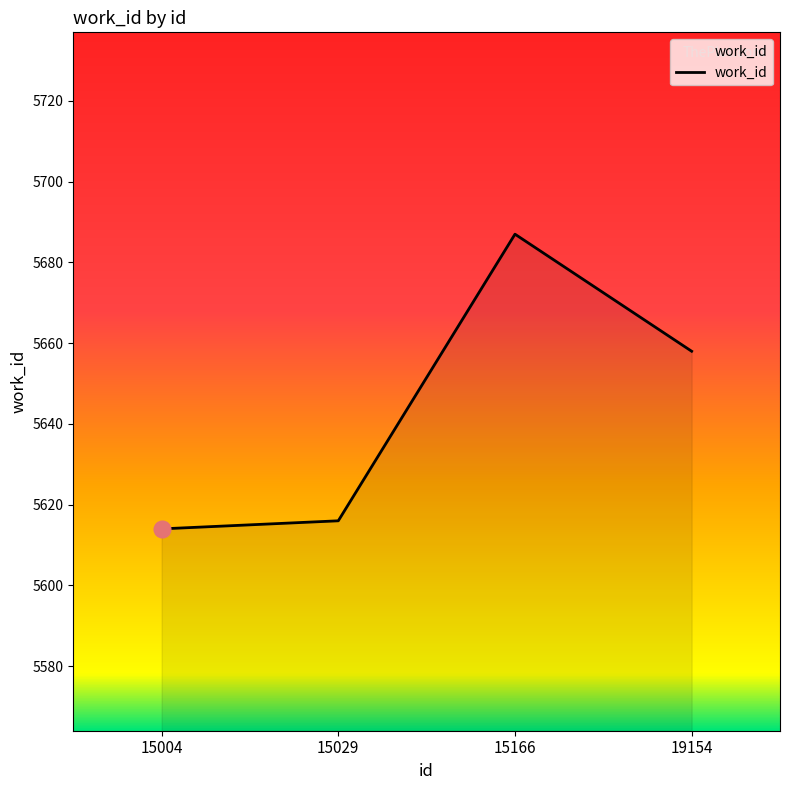

Reading left to right, transcribe all the data shown in this chart.

5614	5616	5687	5658